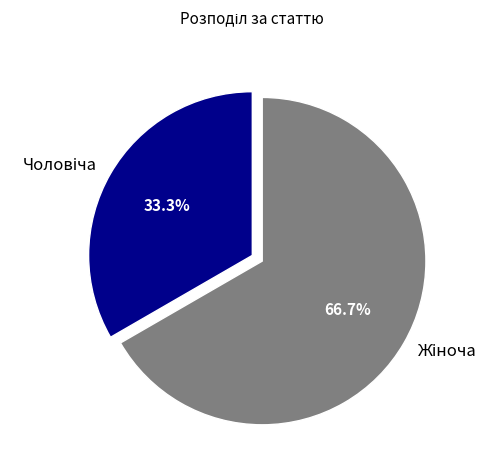

Does any single category account for the majority?

Yes